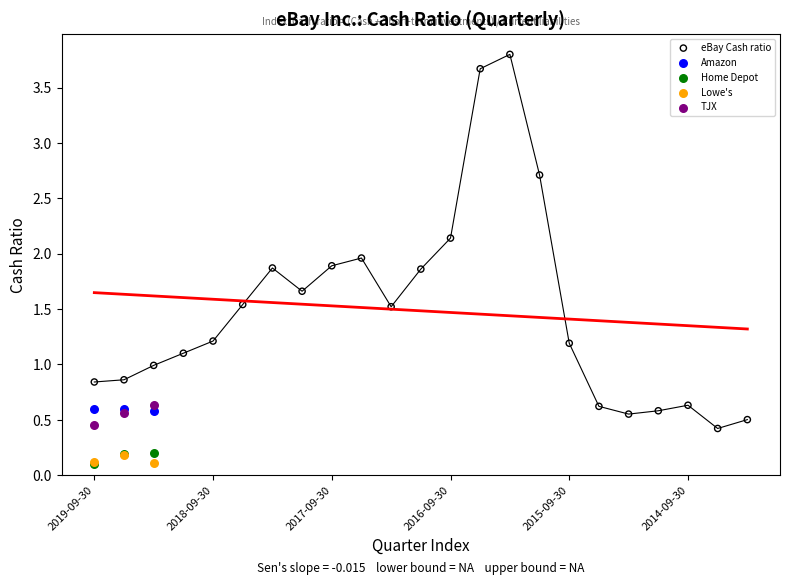

Which series reaches the maximum Y coordinate?

eBay Cash ratio